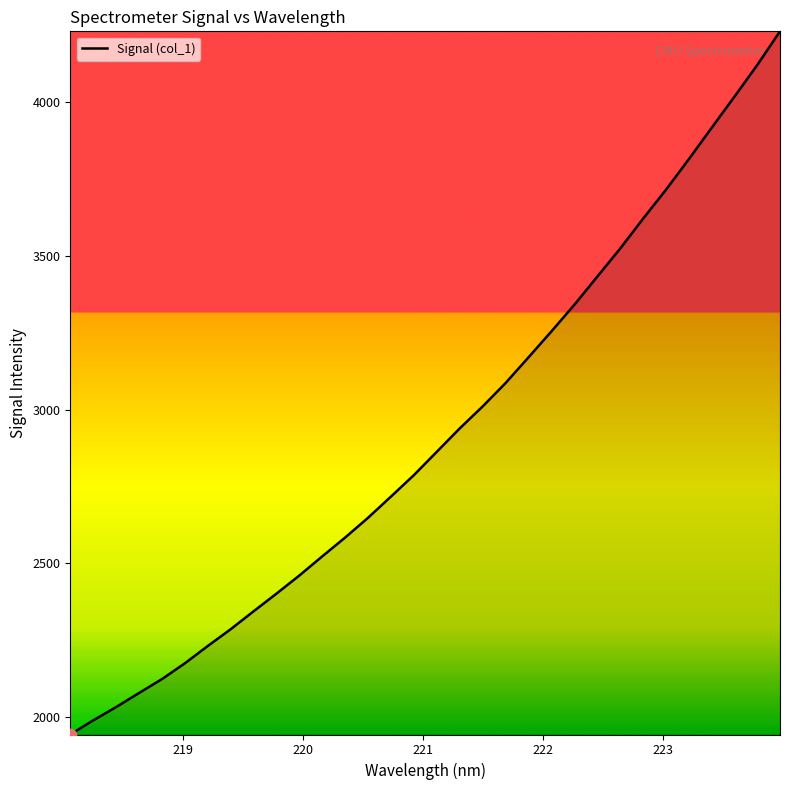

What is the minimum value shown in the chart?

1943.5